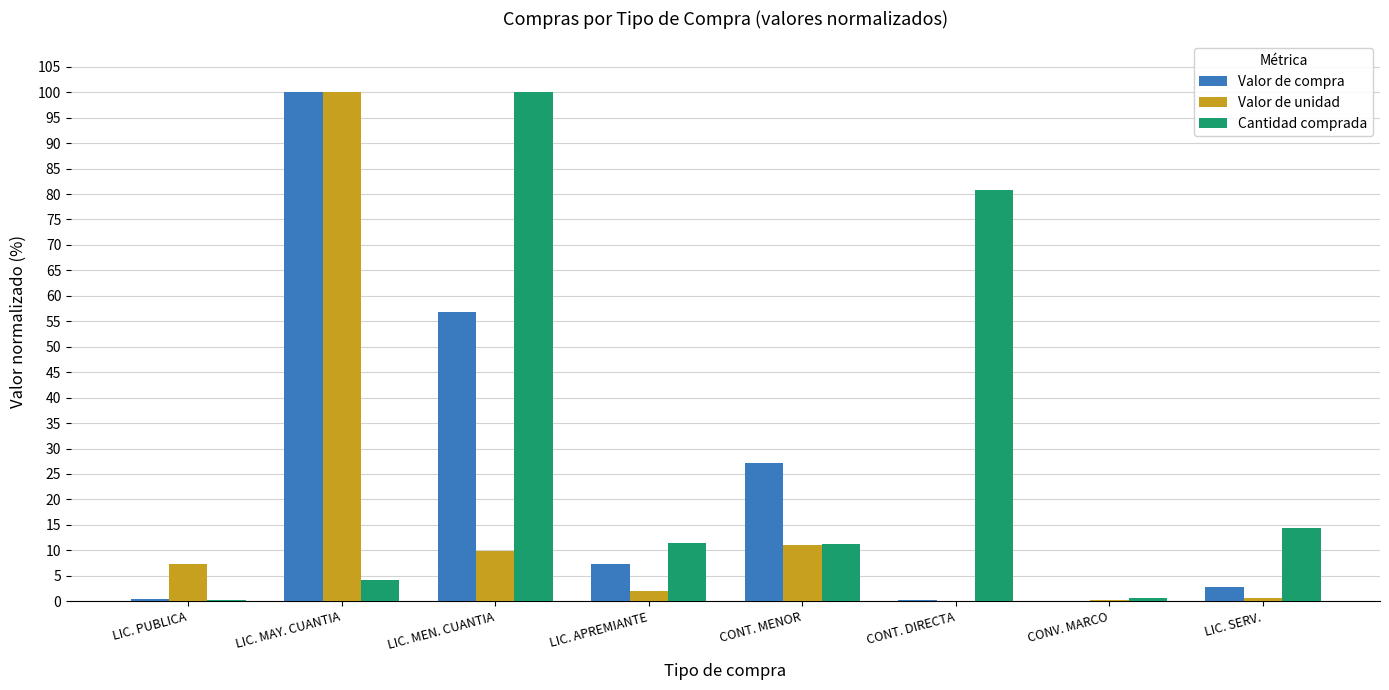

What are all the series names shown in the legend?

Valor de compra, Valor de unidad, Cantidad comprada